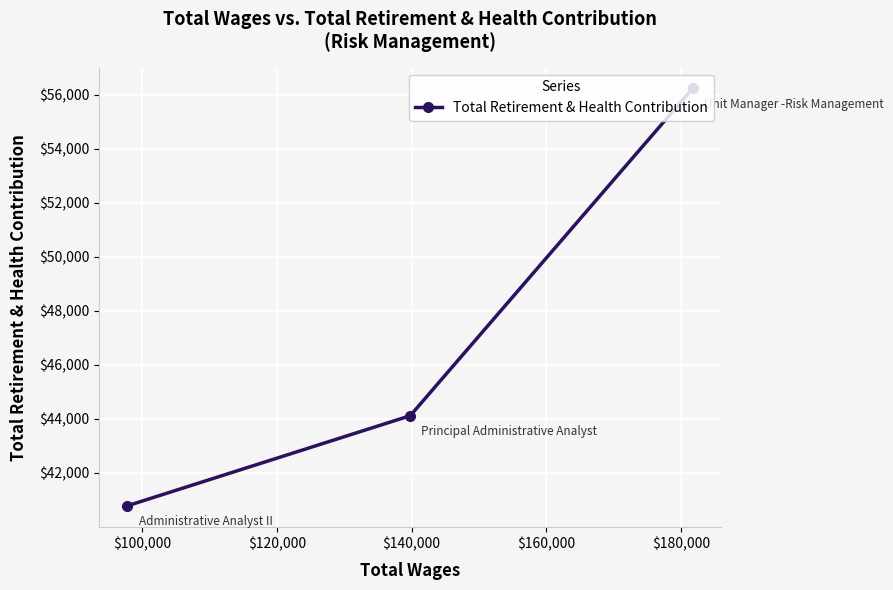

What is the maximum value shown in the chart?

56225